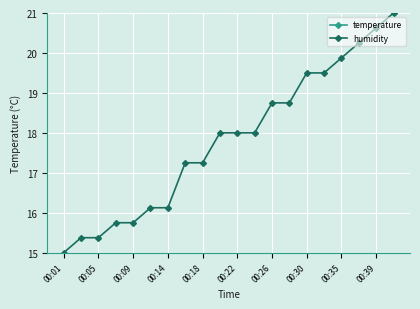

What is the minimum value for humidity?

15.0